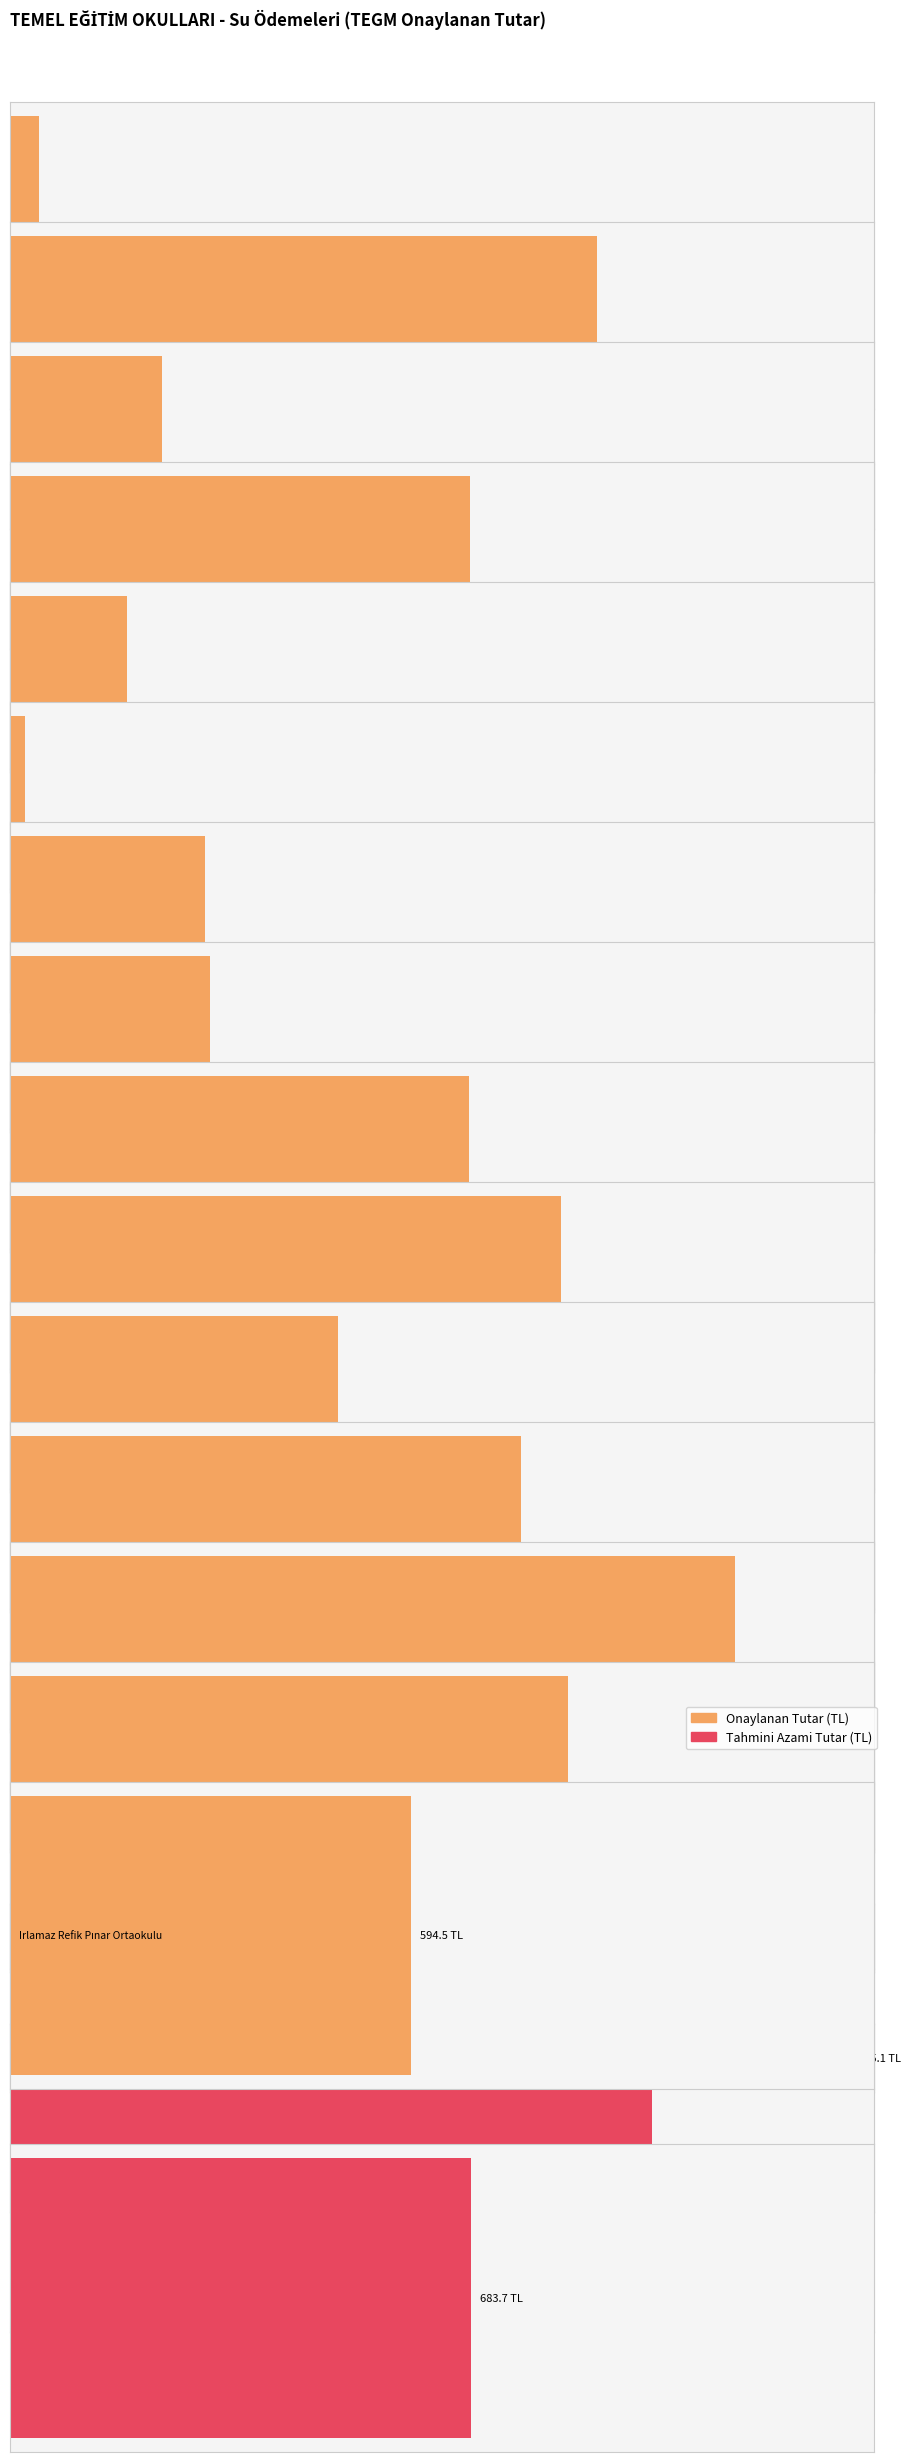

List the labels in order of value, largest first.

Orhan Polat Yağcı İlkokulu, Mehmet Akif Ersoy Ortaokulu, 19 Mayıs Ortaokulu, Atatürk İlkokulu, Dr.Hüseyin Orhan İlkokulu, Kamil Semizler İlkokulu(1), Hacı Mukaddes-Ahmet ALTAN İlkokulu, Irlamaz Refik Pınar Ortaokulu, Urganlı Besime Işıldak İlkokulu, Çatalköprü İlkokulu, Urganlı Atatürk İlkokulu, Vicdan Necati Parıldar İlkokulu, Kamil Semizler İlkokulu(2), Dağmarmara Niyazi Üzmez İlkokulu, Kamil Semizler İlkokulu(3)